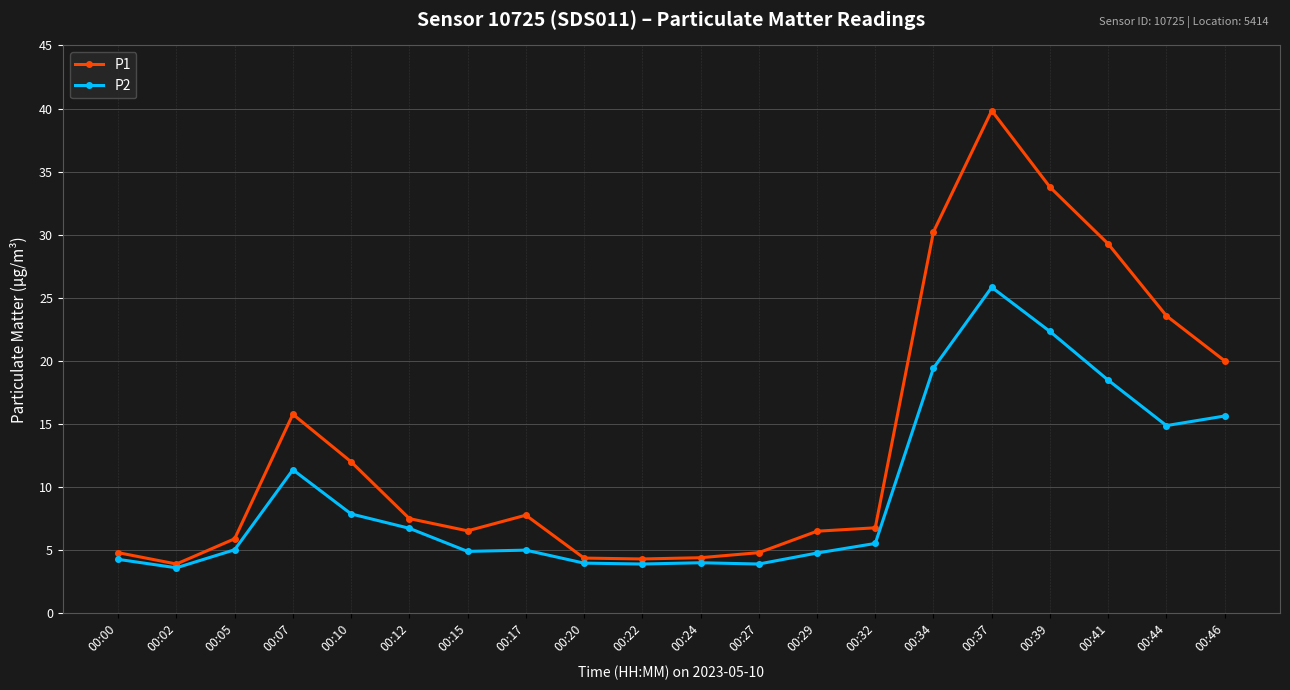

True or false: P1 has more than 2 points higher than both neighbors.

True